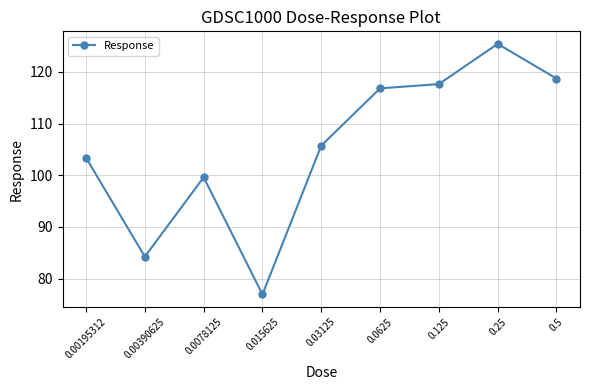

What is the smallest value displayed?

77.0